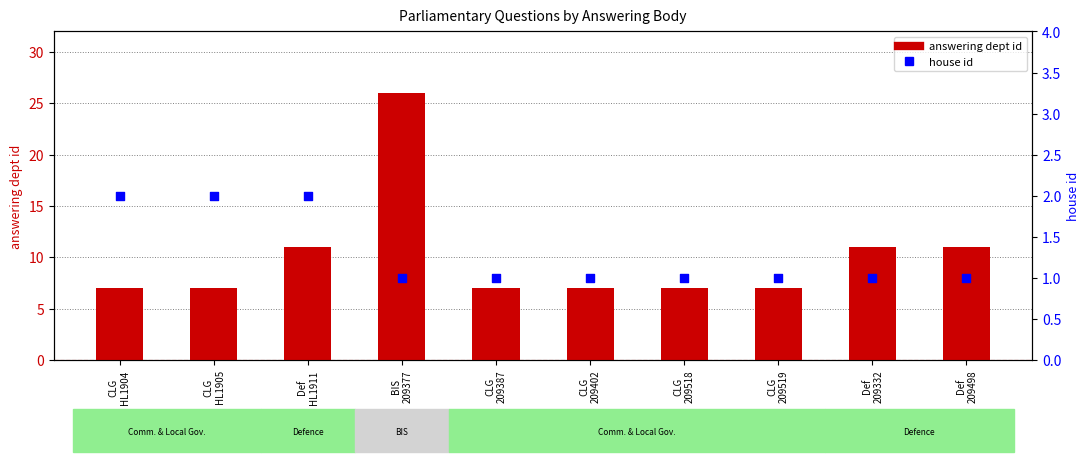

At how many categories does at least one series exceed 16?

1